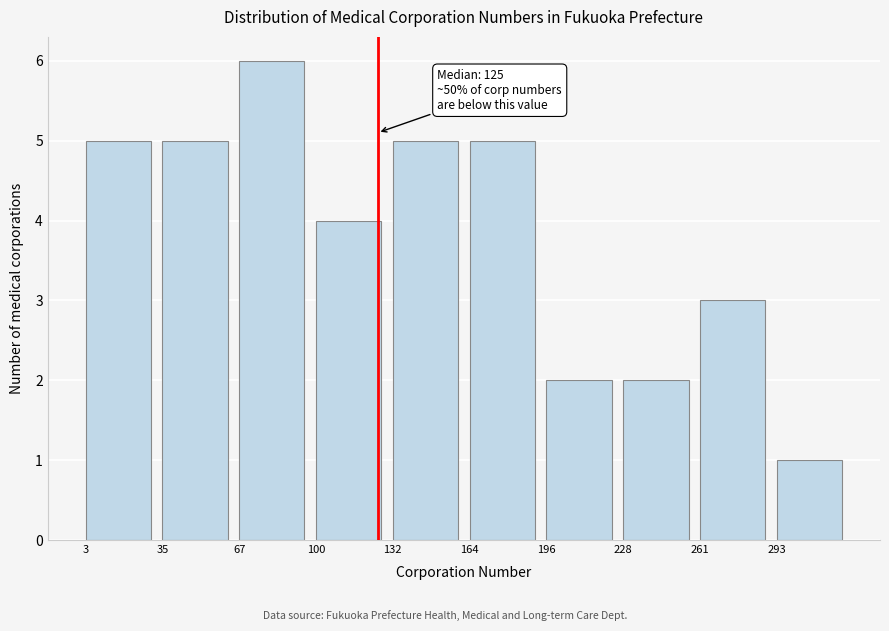

Which range on the x-axis has the tallest bar?

65 to 100